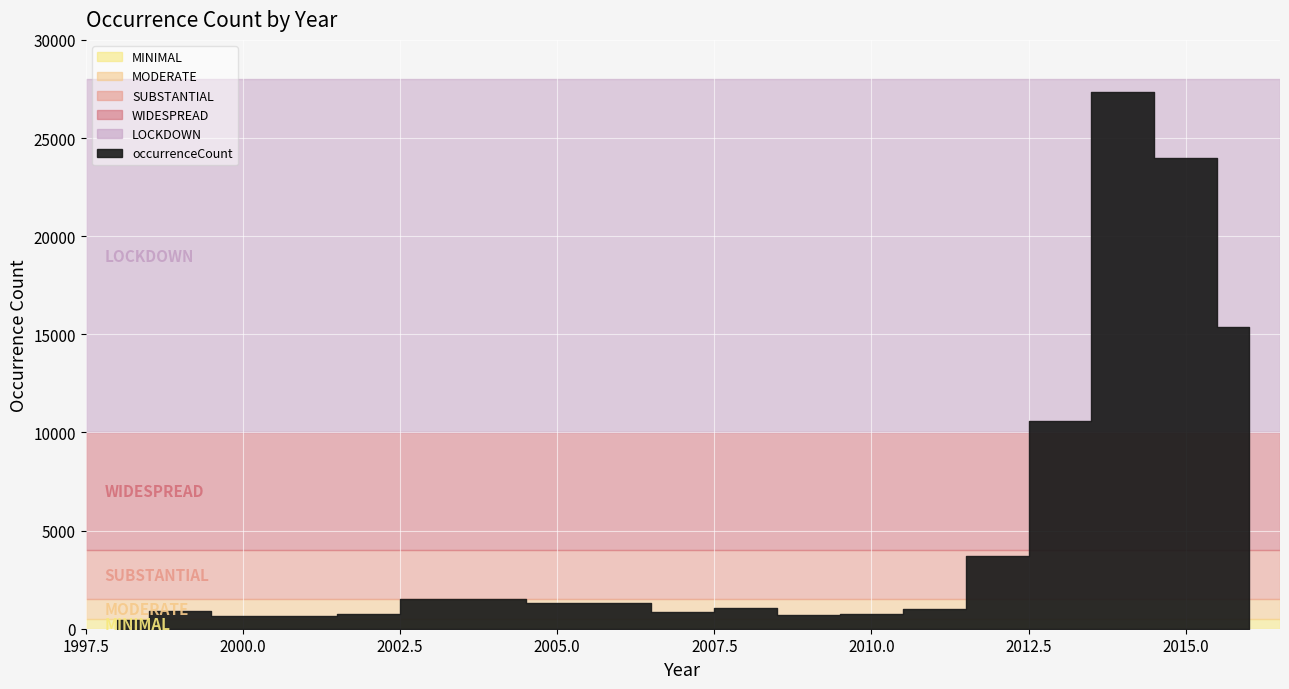

What is the value of the 10th point from the left?

857